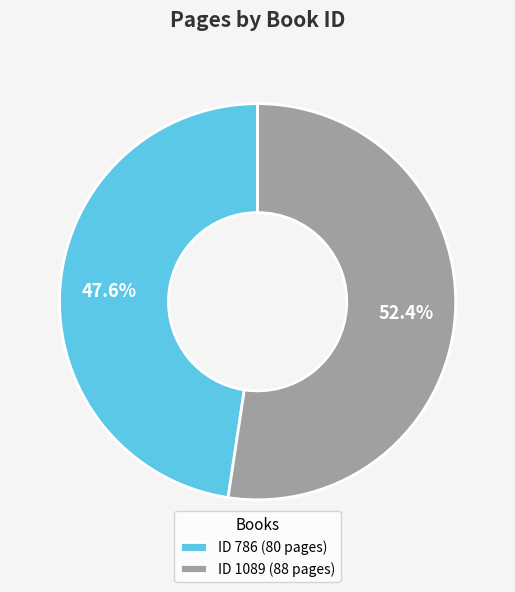

Rank the categories by value from highest to lowest.

ID 1089 (88 pages), ID 786 (80 pages)